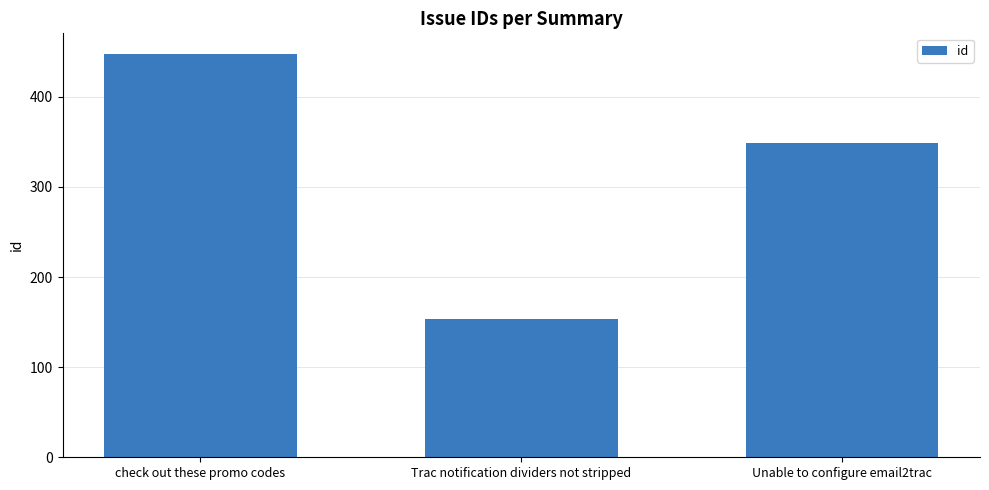

True or false: the data shows 39 at Trac notification dividers not stripped.

False